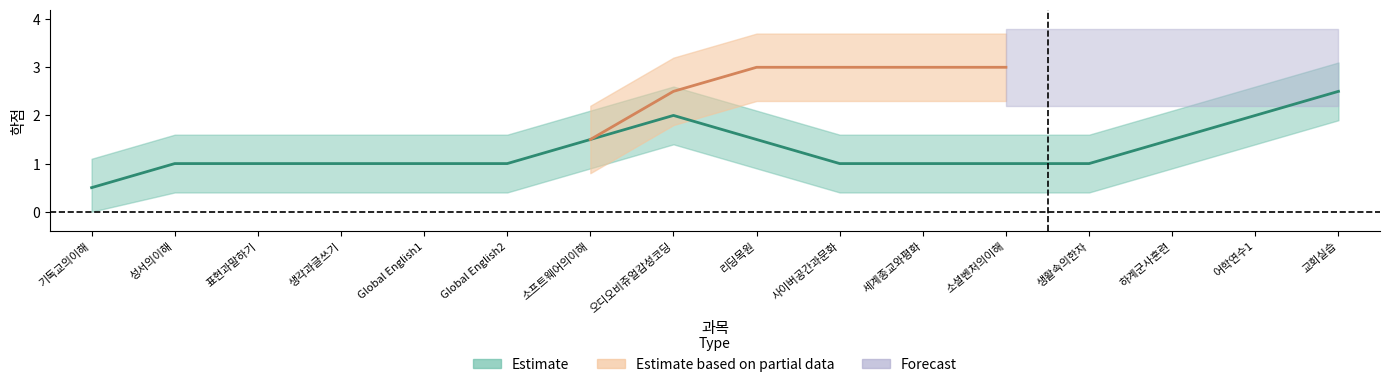

What is the highest value of the credits_upper series?

3